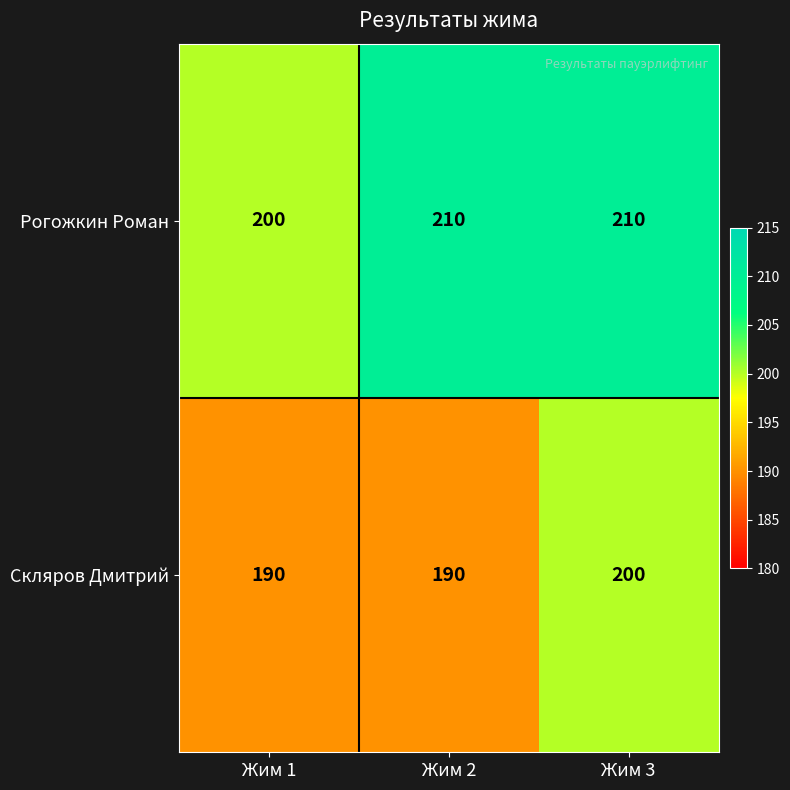

How many Рогожкин Роман values are between 200 and 210?

3